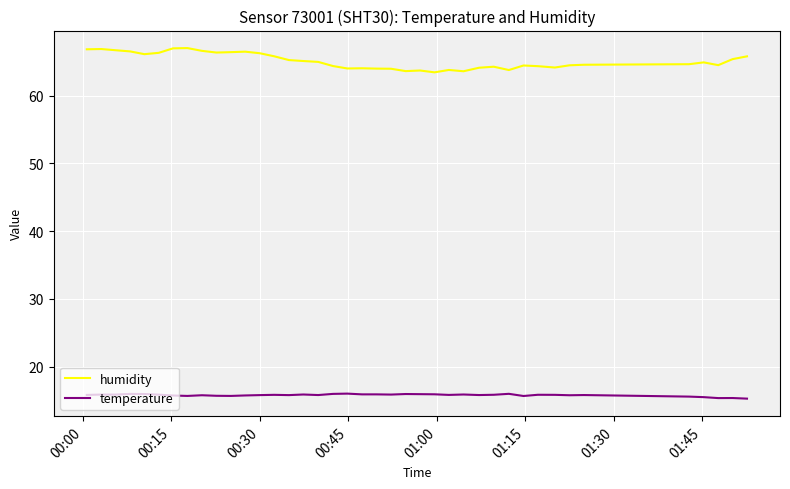

True or false: temperature and humidity intersect in this chart.

False